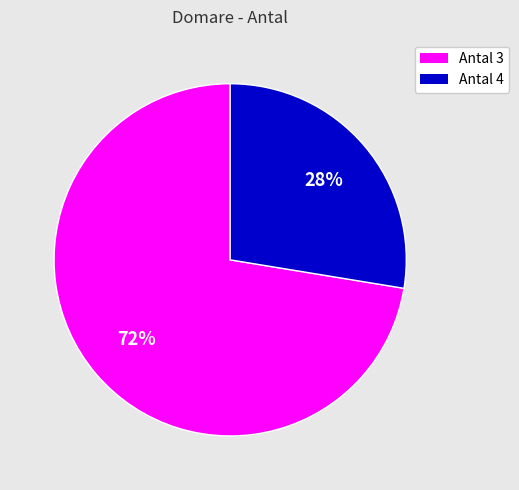

Is there any slice that represents more than half of the pie?

Yes